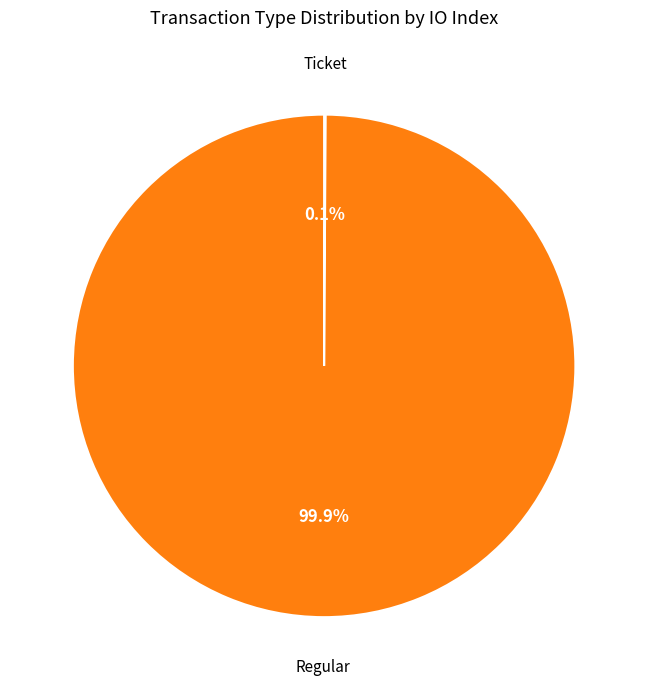

What percentage is the Regular slice, to the nearest percent?

100%